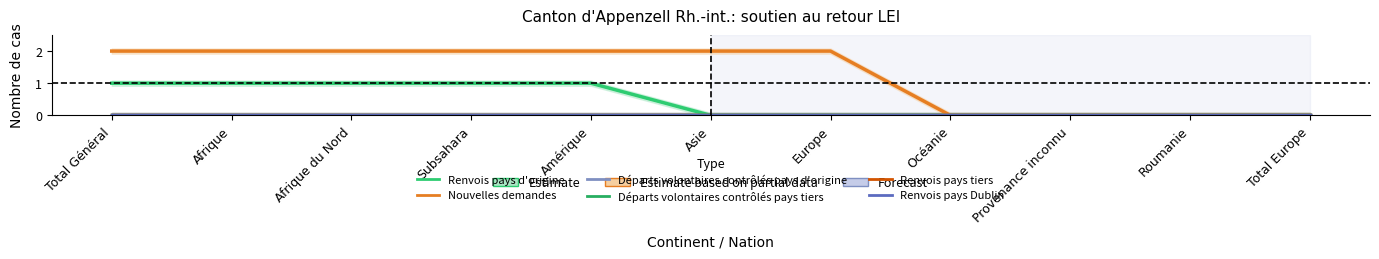

Count the number of data series in this chart.

6